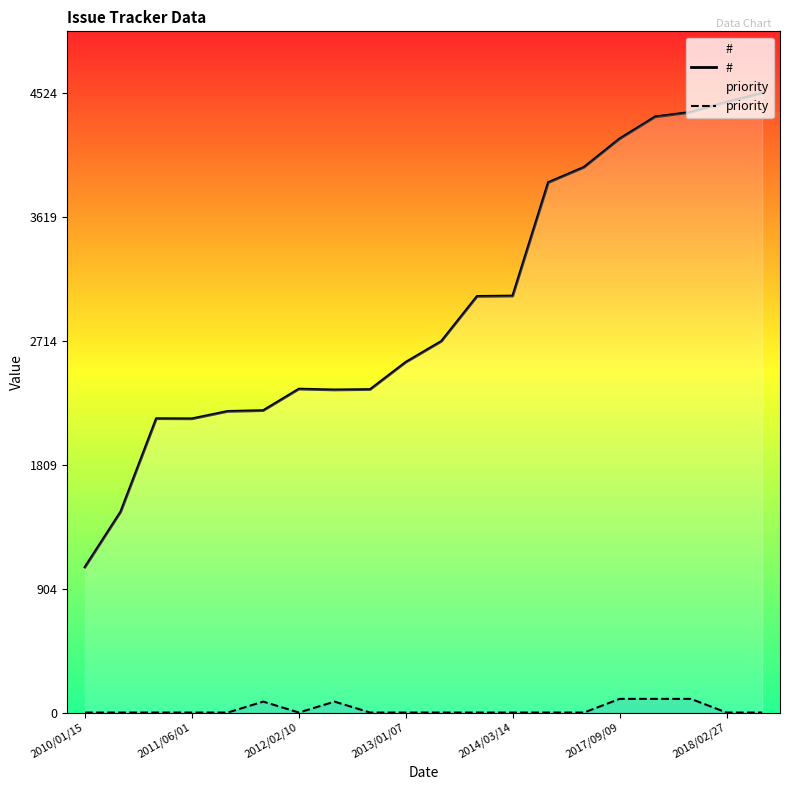

How many data points in # are above 2712?

9